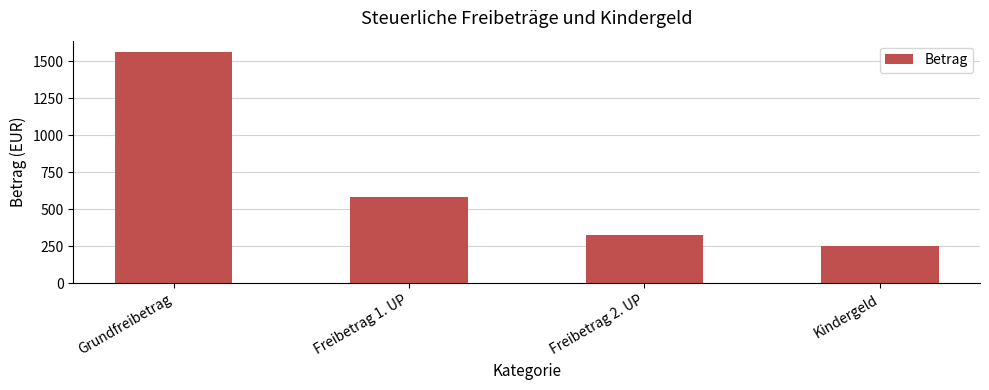

What is the label of the 3rd bar from the left?

Freibetrag 2. UP